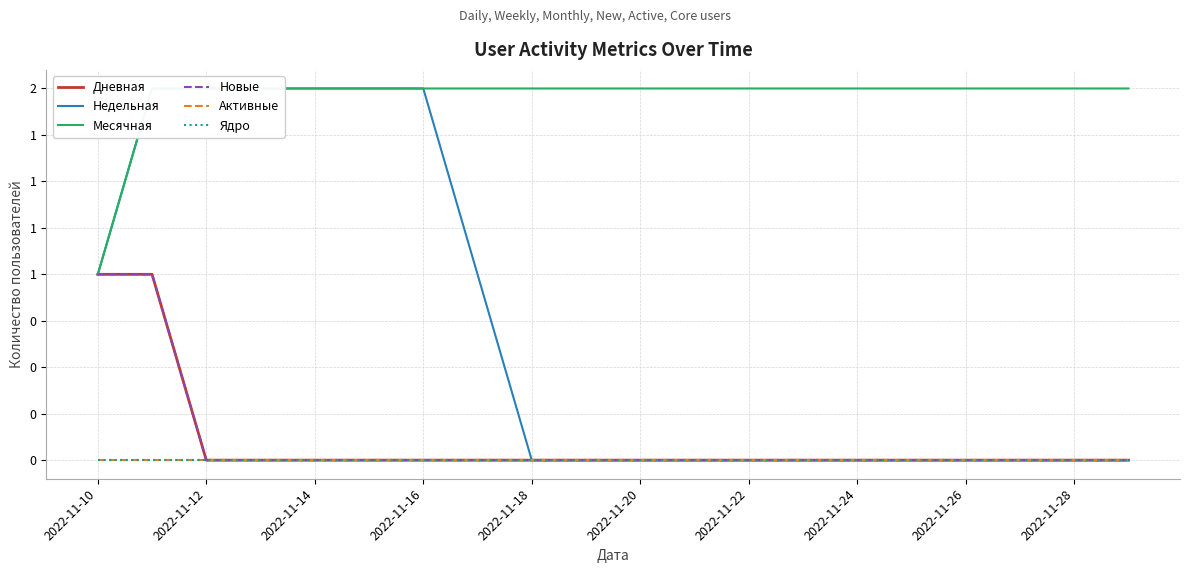

How many distinct data groups are displayed?

6